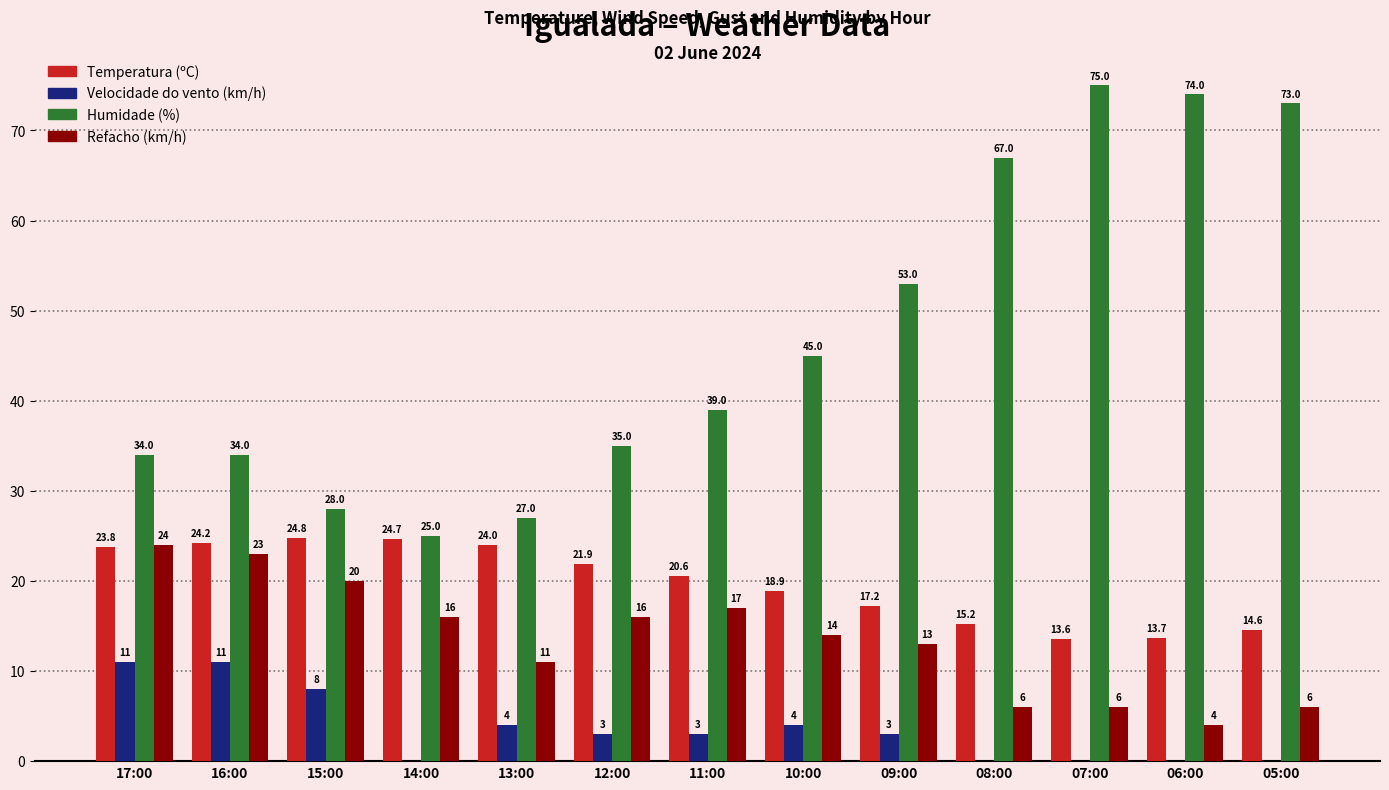

True or false: Refacho (km/h) has a value of 6.0 at 08:00.

True